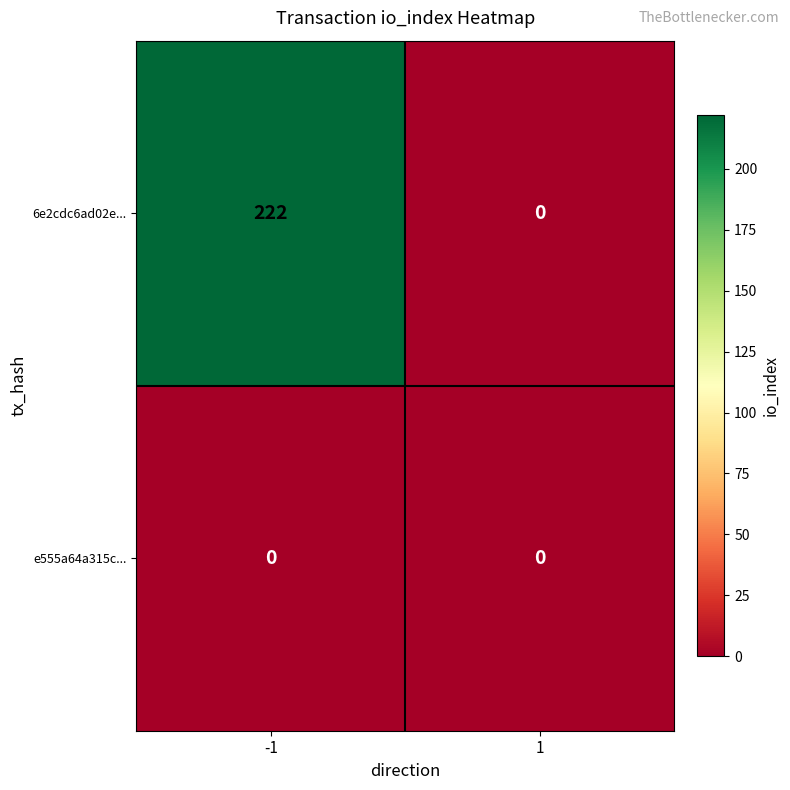

Reading left to right, extract all data points from this chart.

6e2cdc6ad02e...: 222	0
e555a64a315c...: 0	0